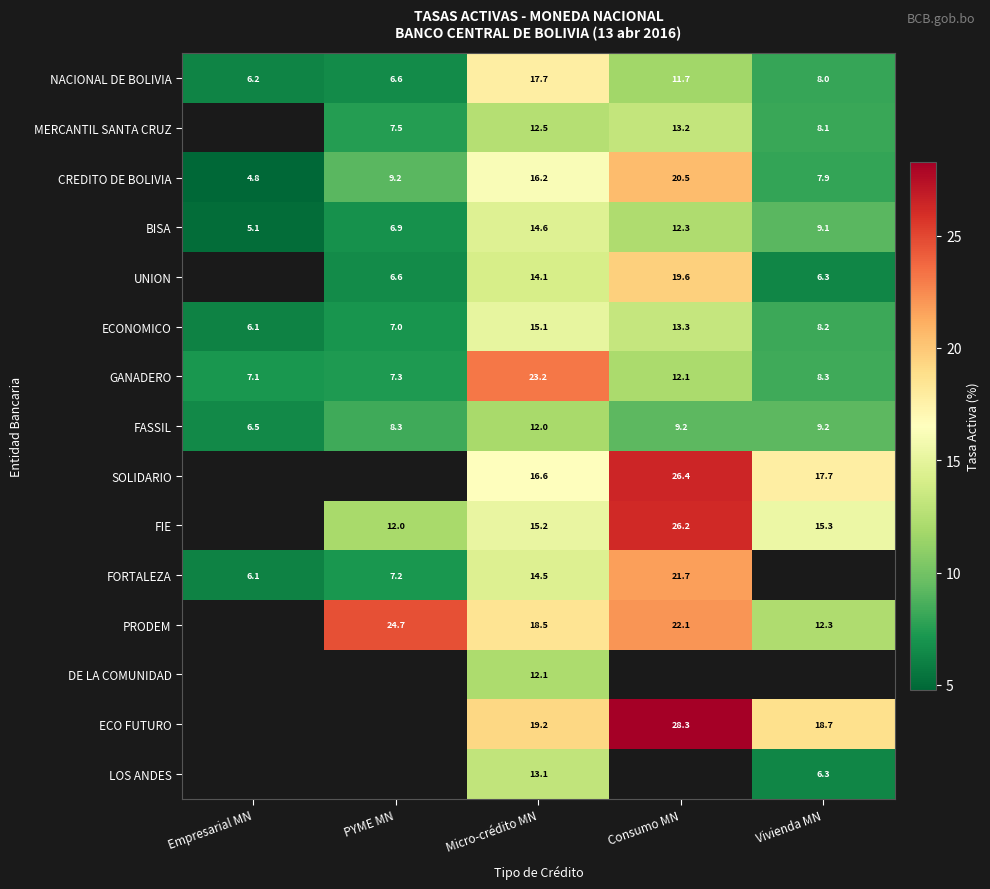

Is the value of ECO FUTURO at Micro-crédito MN greater than the value of FASSIL at PYME MN?

Yes